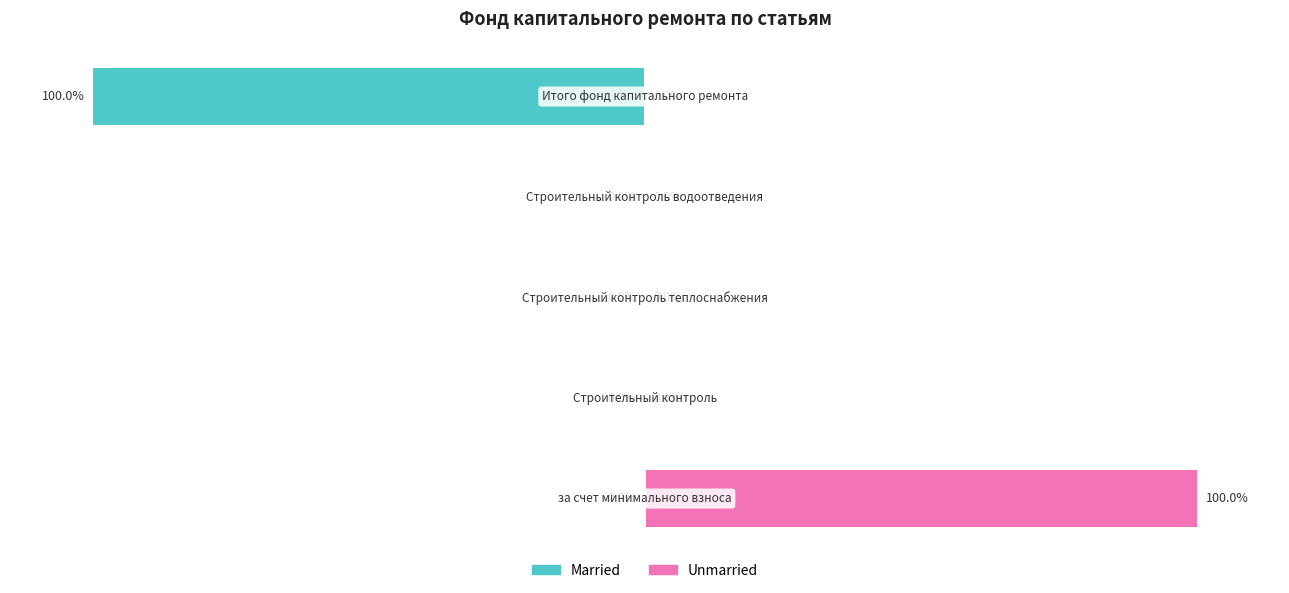

Read the Unmarried value at 0.

100